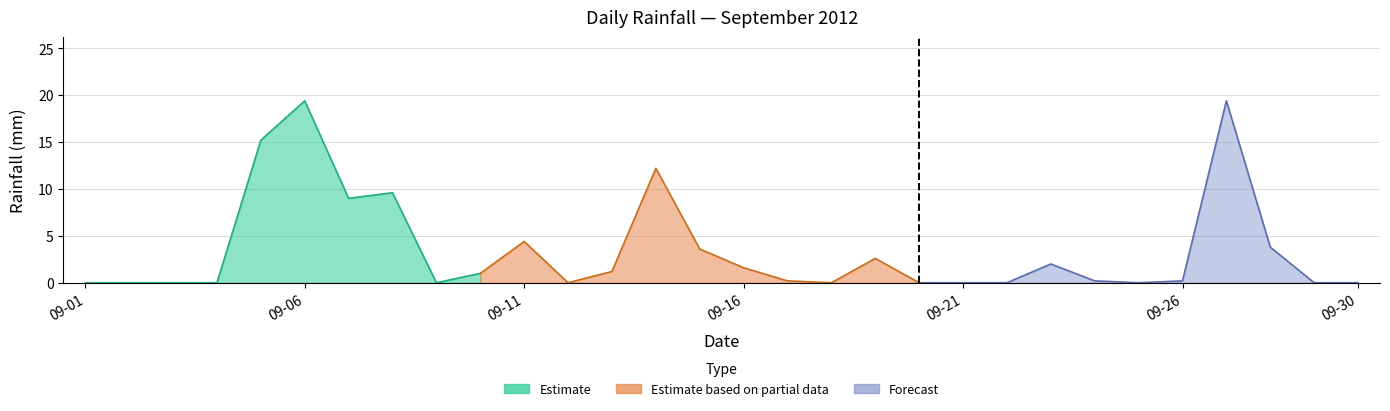

What is the difference between the maximum and minimum values?

19.4